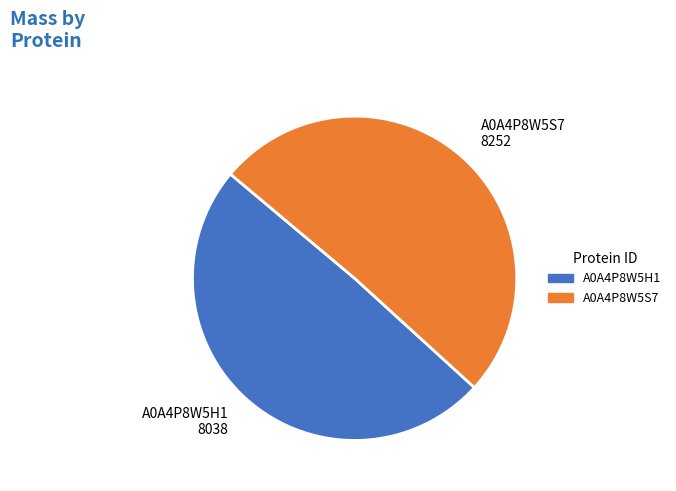

Is there a majority slice in this chart?

Yes